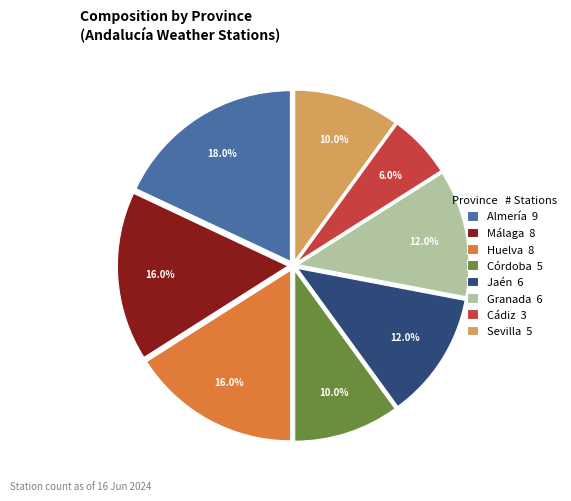

Is Málaga 8 the majority of the pie?

No